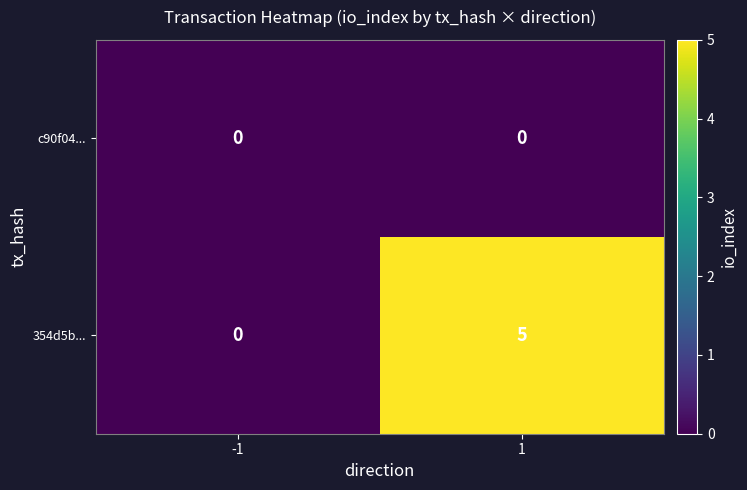

What is the difference between the maximum and minimum values in the 354d5b... series?

5